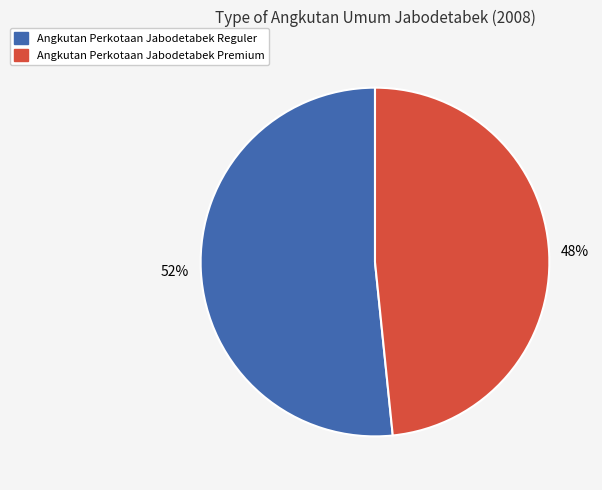

To the nearest percent, what is the average slice percentage?

50%